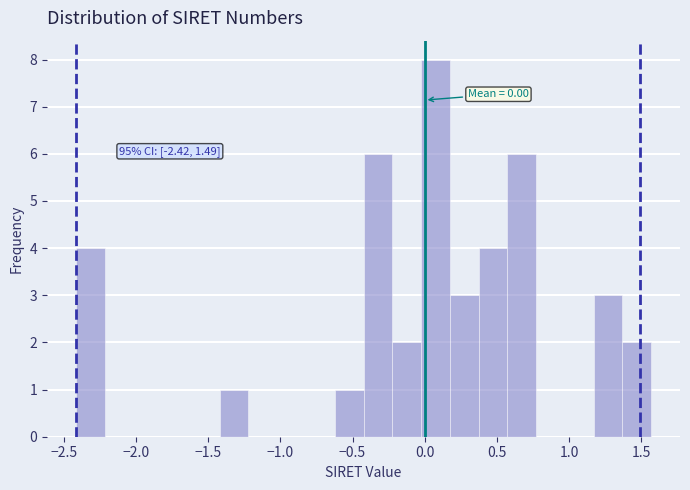

Read against the x-axis, roughly where is the centre of the tallest bar?

0.05